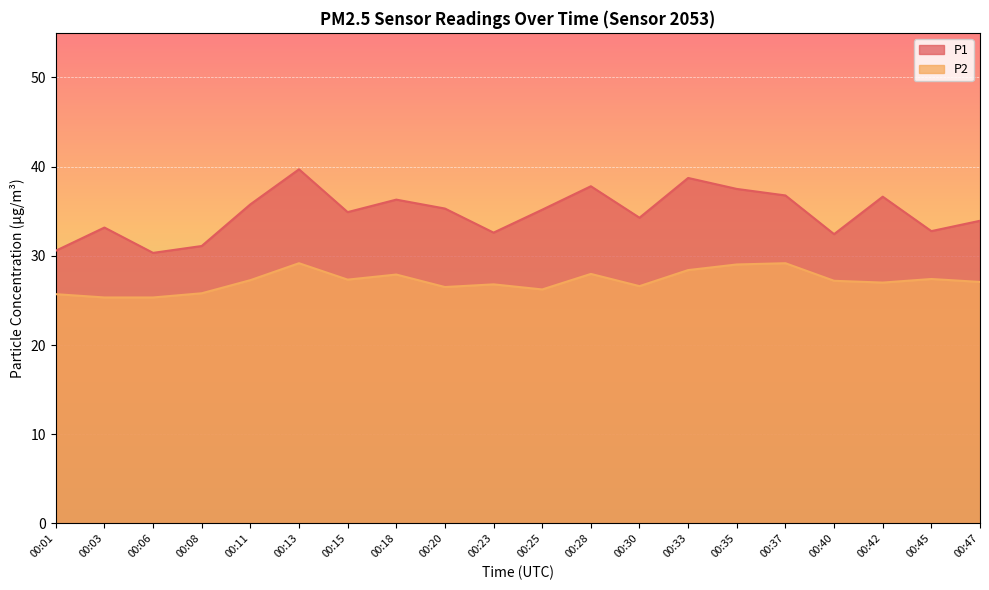

How many lines are shown in the chart?

2